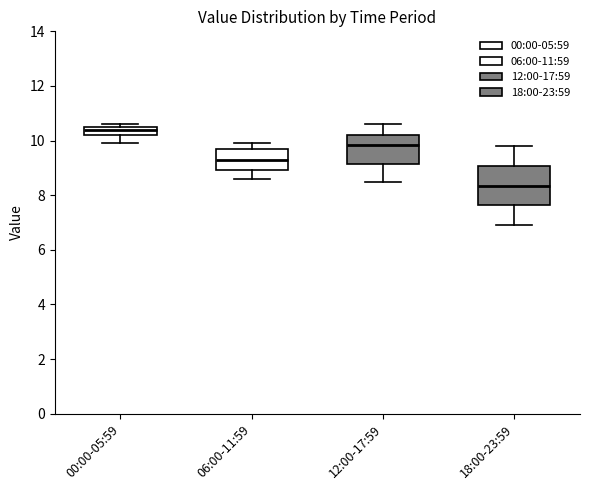

Where does the lower whisker of the box for 18:00-23:59 end on the y-axis? The values are not printed on the chart, so give them approximately, as read against the axis.

7.0